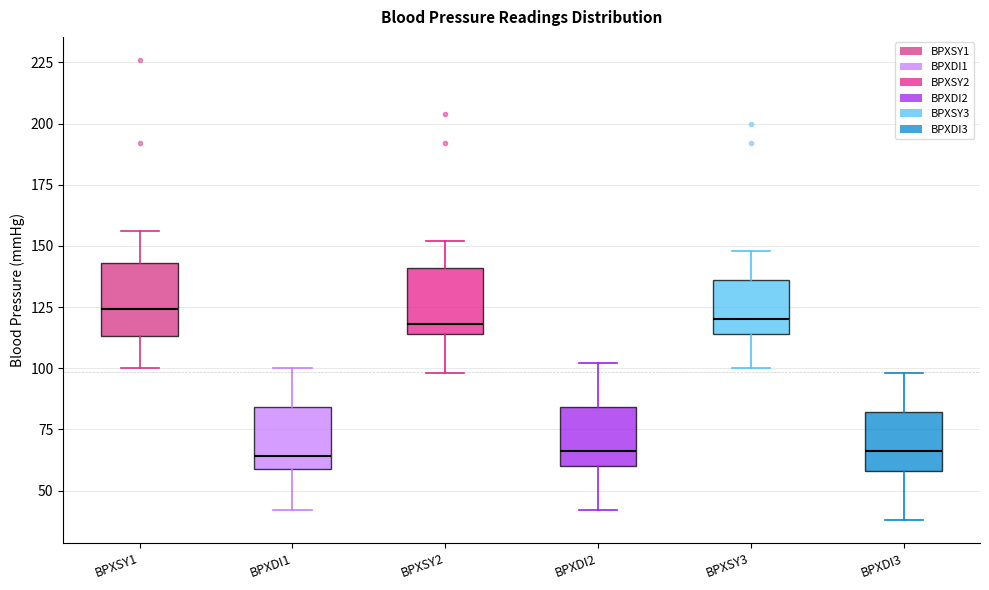

Where is the upper edge of the box for BPXSY2 on the y-axis? The values are not printed on the chart, so give them approximately, as read against the axis.

140